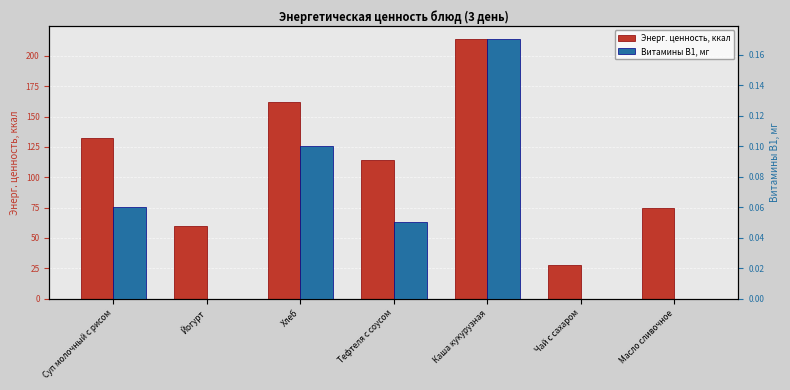

What is the lowest value of the Энерг. ценность, ккал series?

28.0